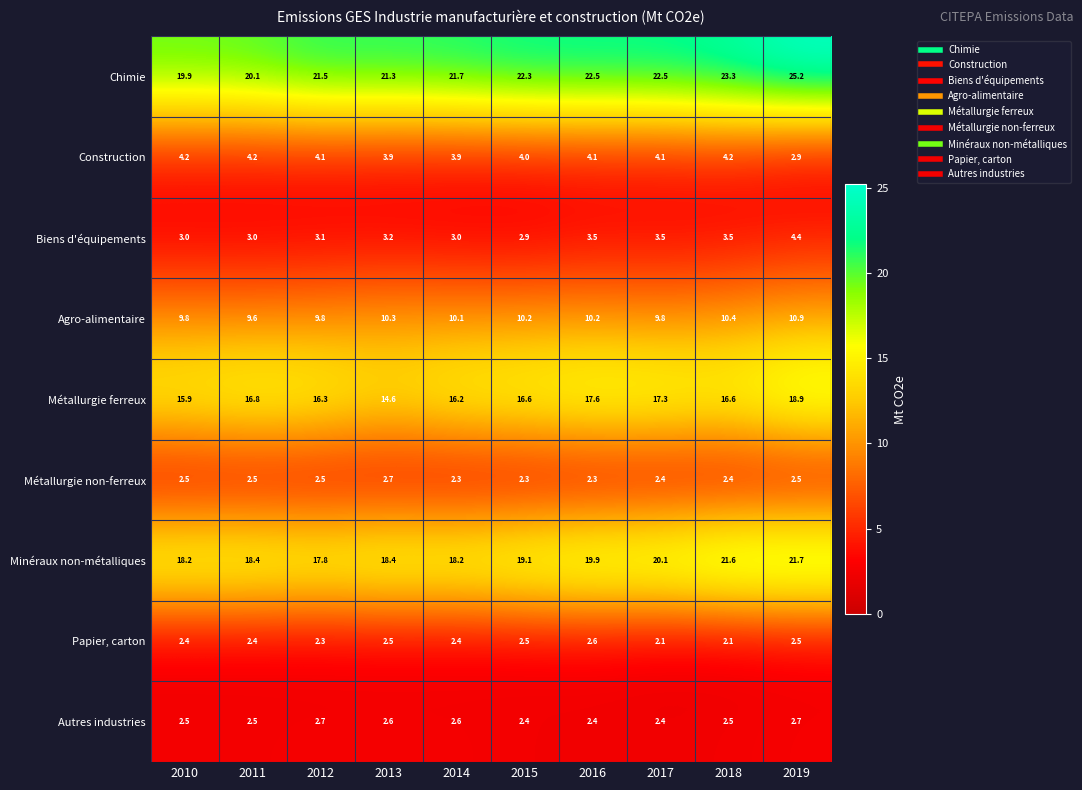

Count the Métallurgie non-ferreux values in the range 2 to 3.

10